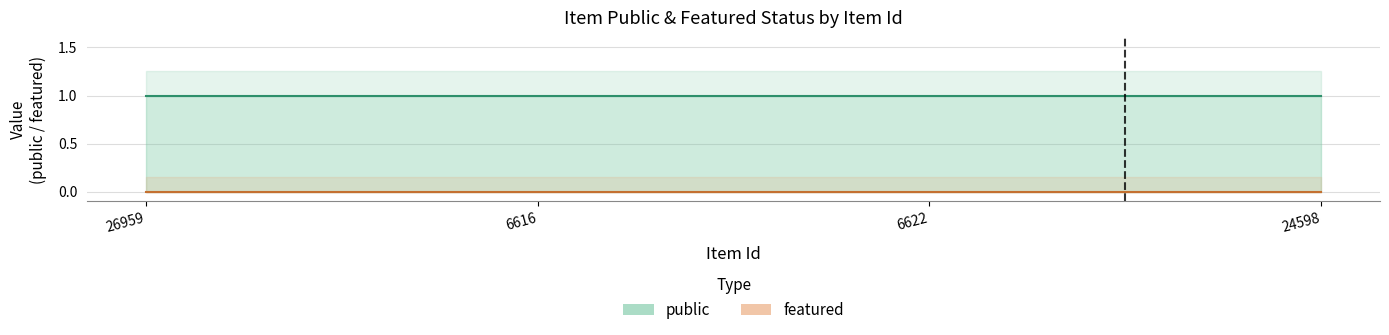

Rank the series by their average value, from lowest to highest.

featured, public